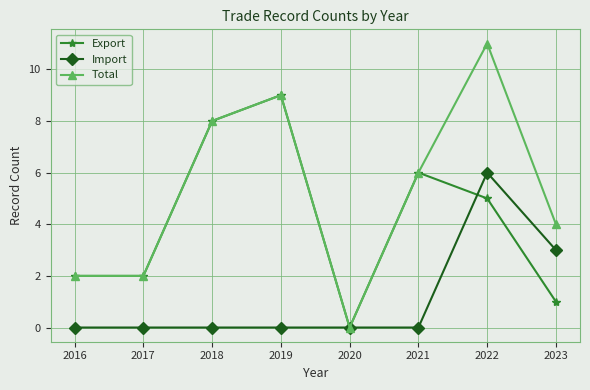

At which label is Import closest to 3?

2023